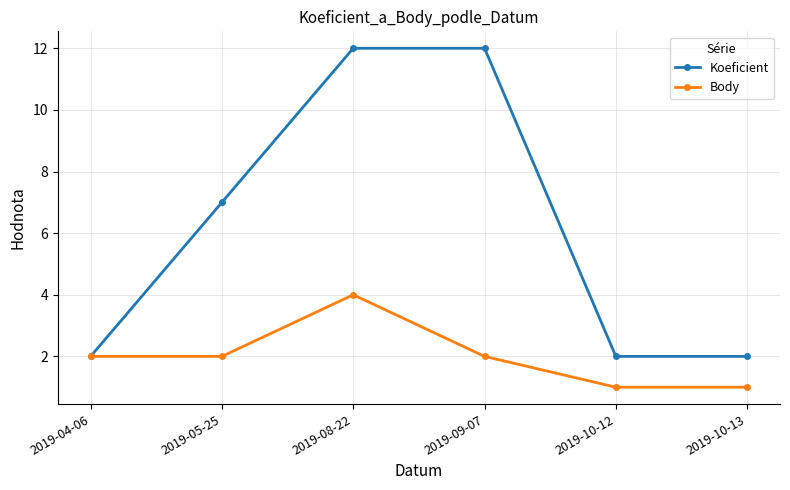

What is the value of the Koeficient point at the 2nd from the left?

7